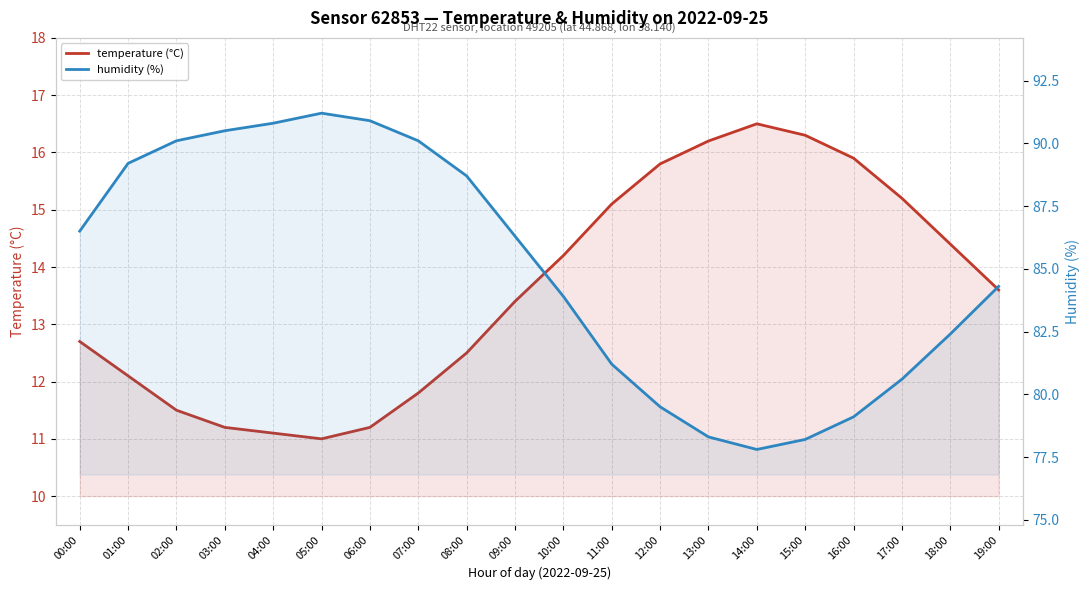

What are all the series names shown in the legend?

temperature (°C), humidity (%)